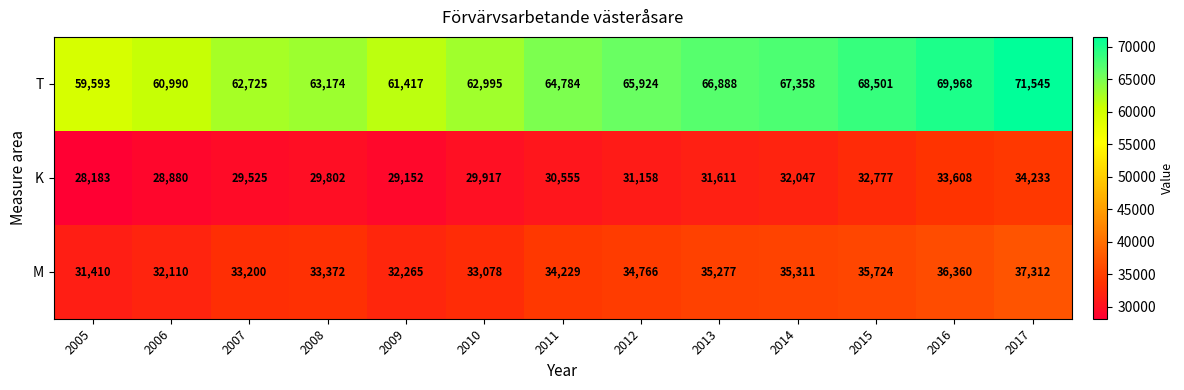

Which series has the largest total across all categories?

T